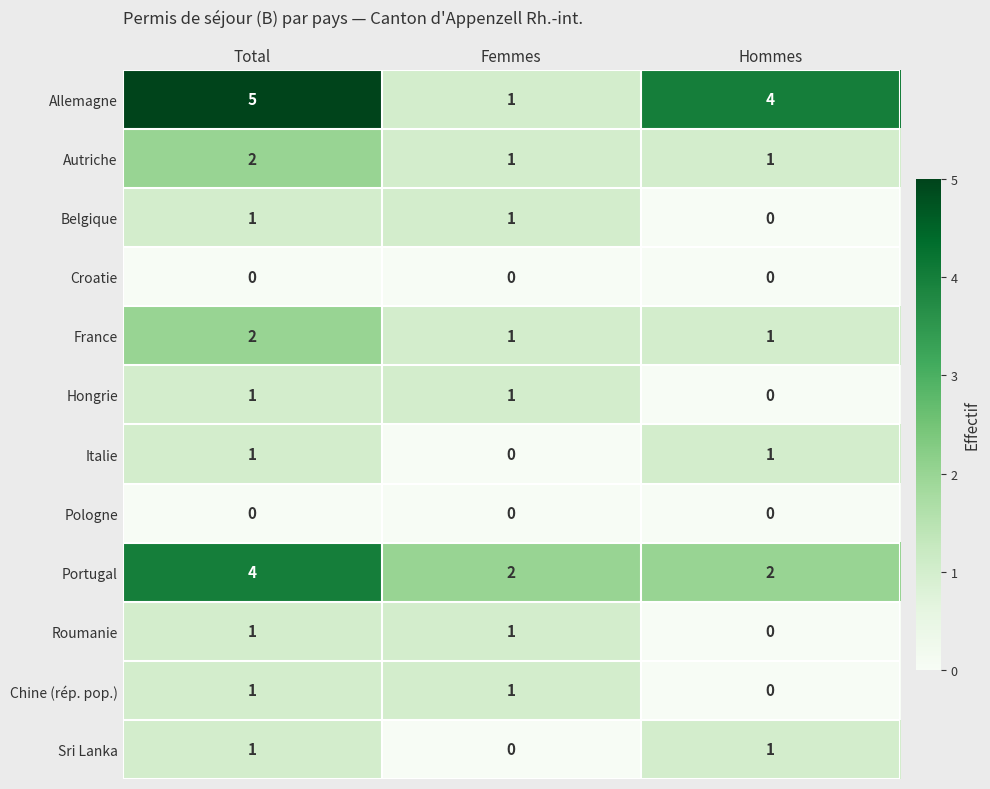

Is it true that Autriche equals 0 at Hommes?

False